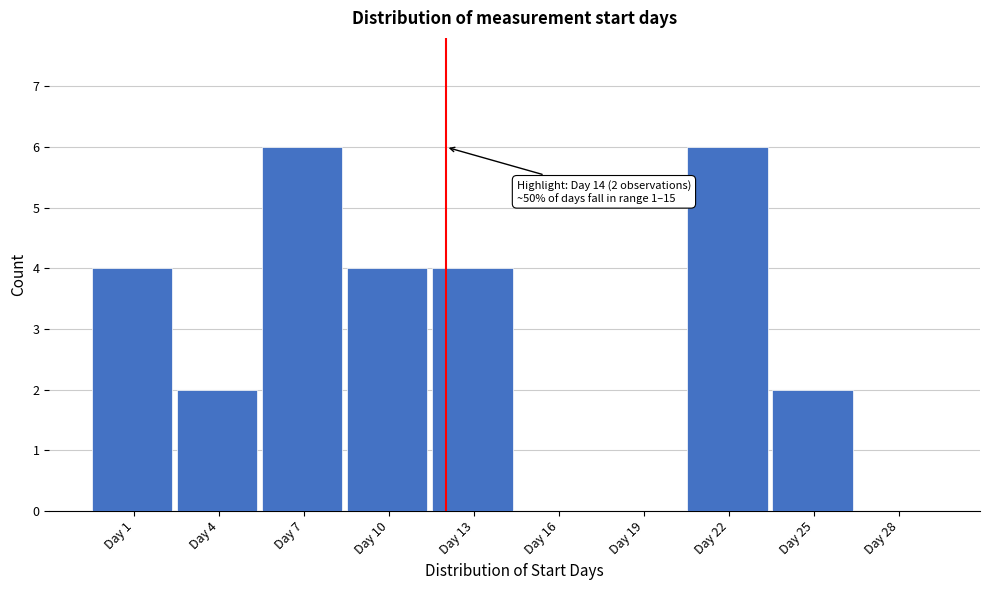

Reading left to right, what are all the values shown in this chart?

Day 1=4	Day 4=2	Day 7=6	Day 10=4	Day 13=4	Day 16=0	Day 19=0	Day 22=6	Day 25=2	Day 28=0